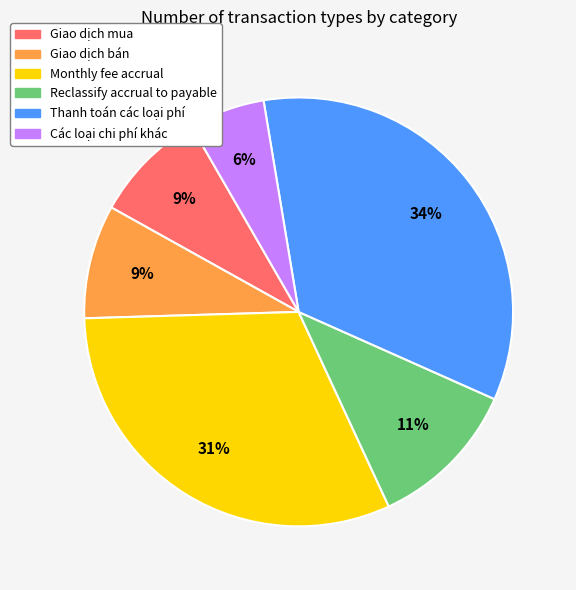

Count the number of slices in the pie.

6